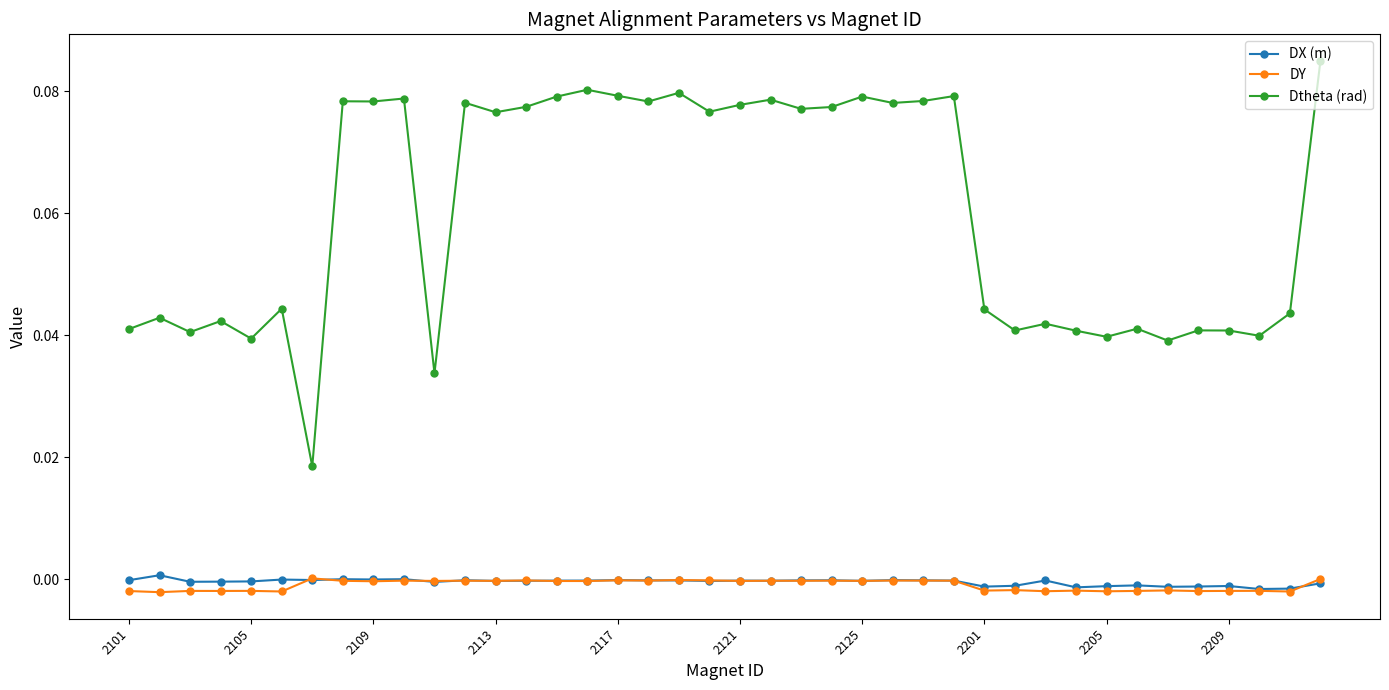

True or false: Dtheta (rad) and DX (m) cross at least once.

False